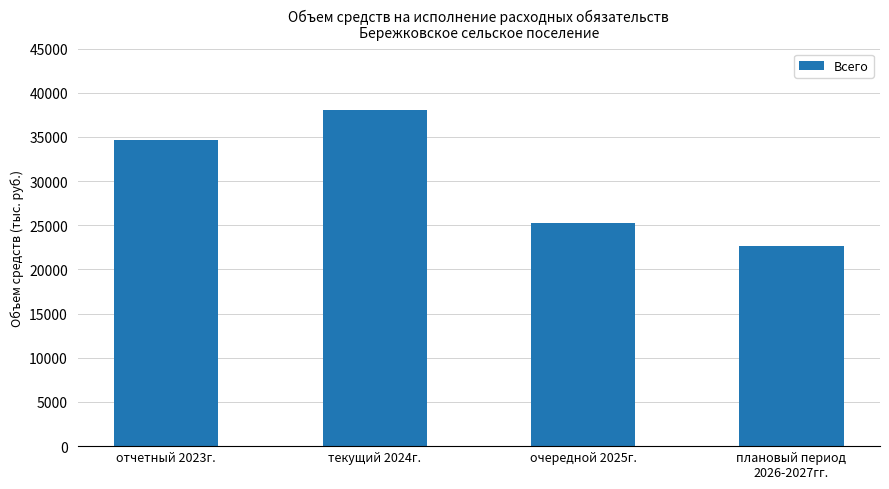

What is the change in value from очередной 2025г. to плановый период
2026-2027гг.?

-2571.8